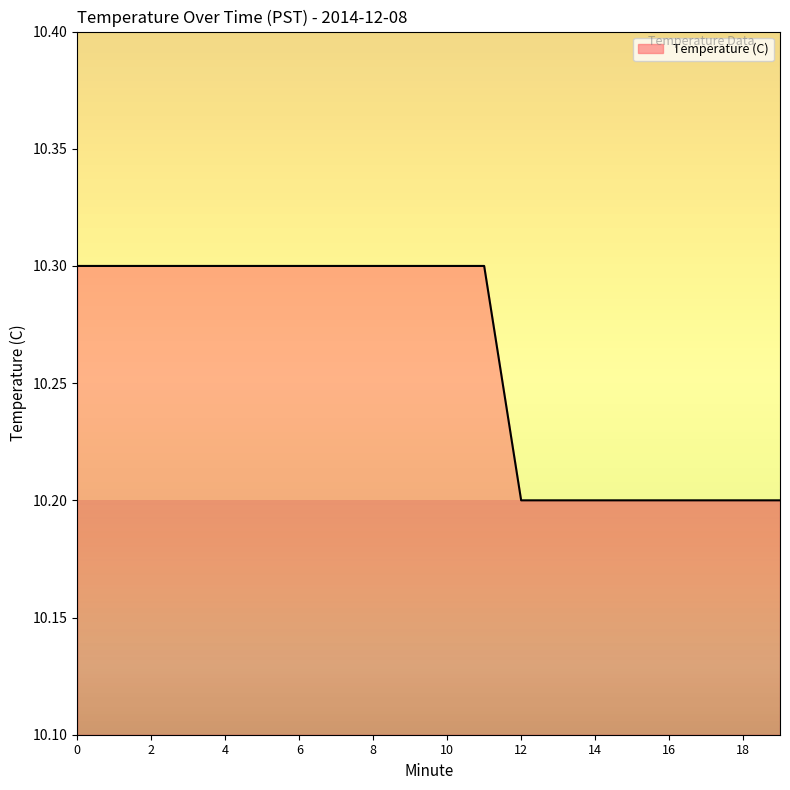

What is the maximum value shown in the chart?

10.3